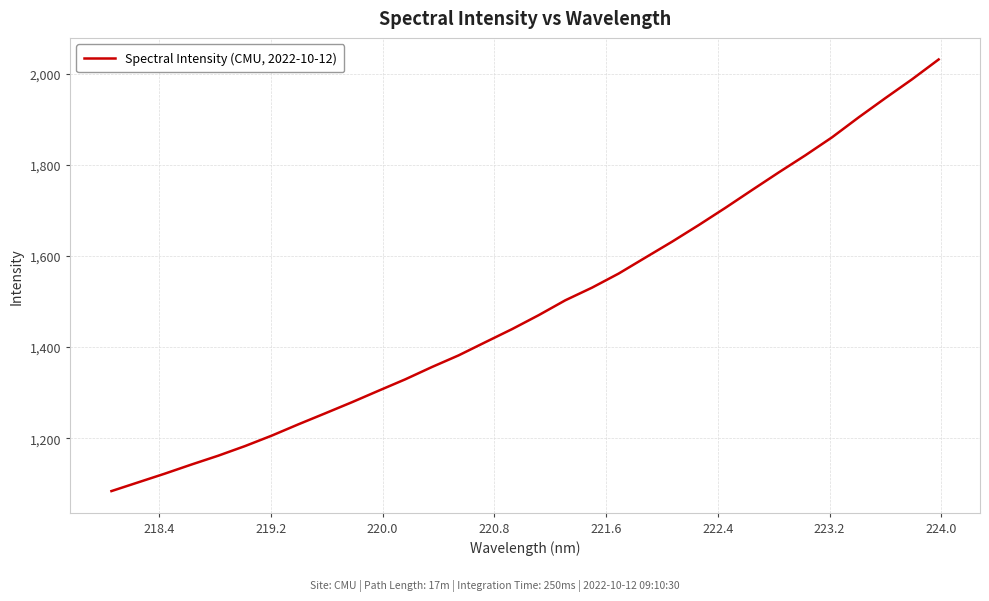

What is the difference between the maximum and minimum values?

947.1